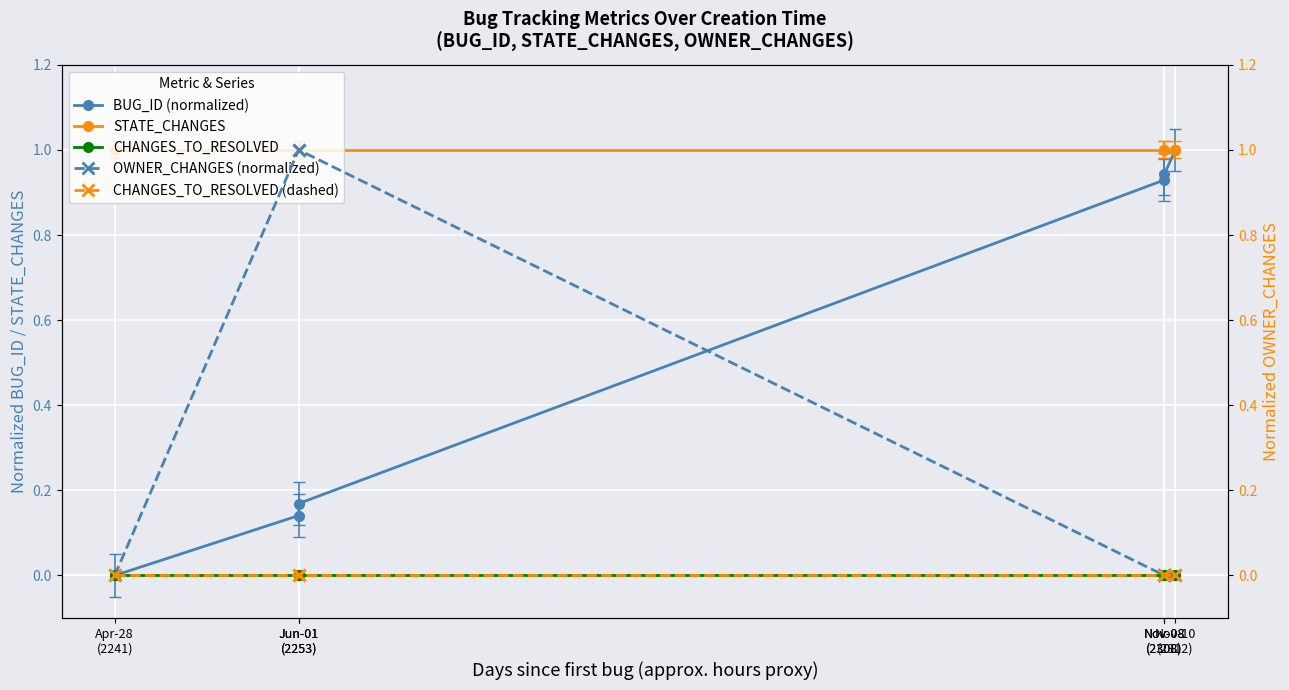

How many times do BUG_ID (normalized) and OWNER_CHANGES (normalized) cross each other?

1